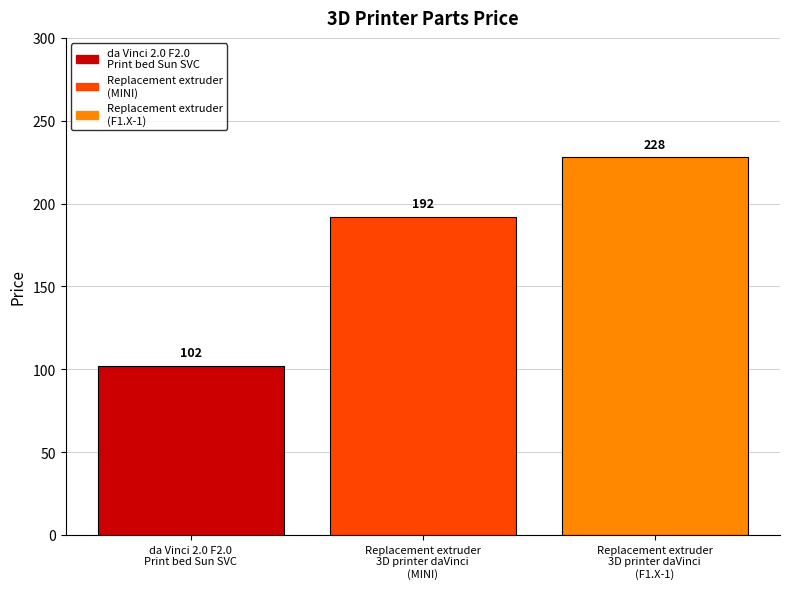

What is the minimum value shown in the chart?

102